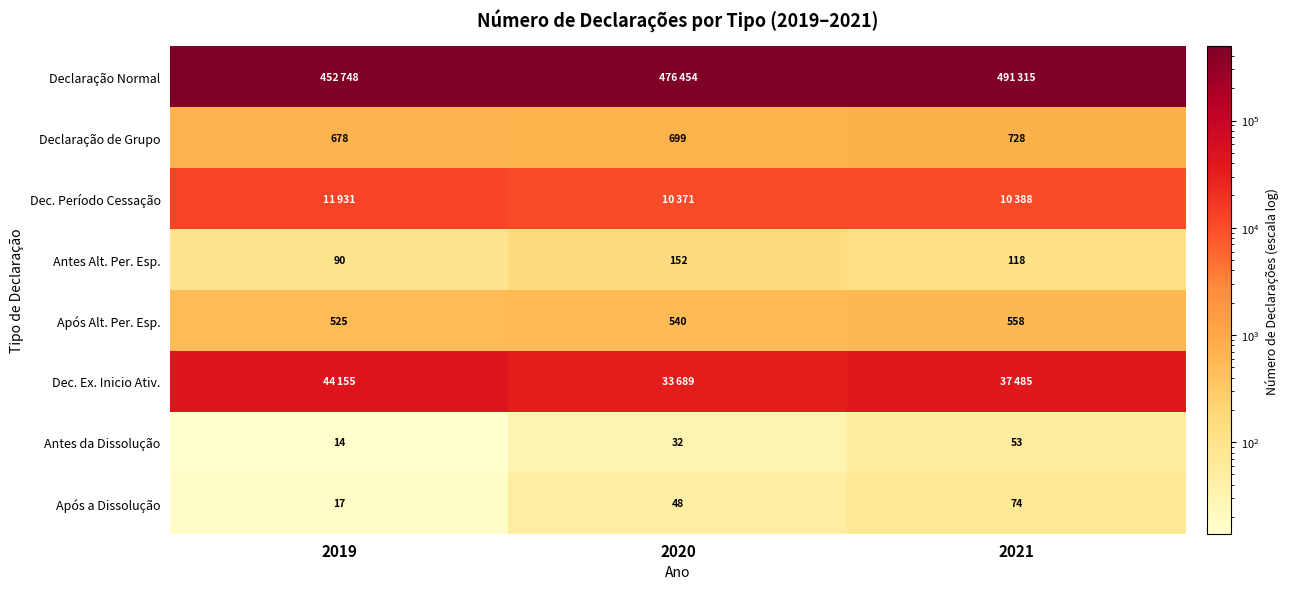

How many categories are shown in the chart?

3